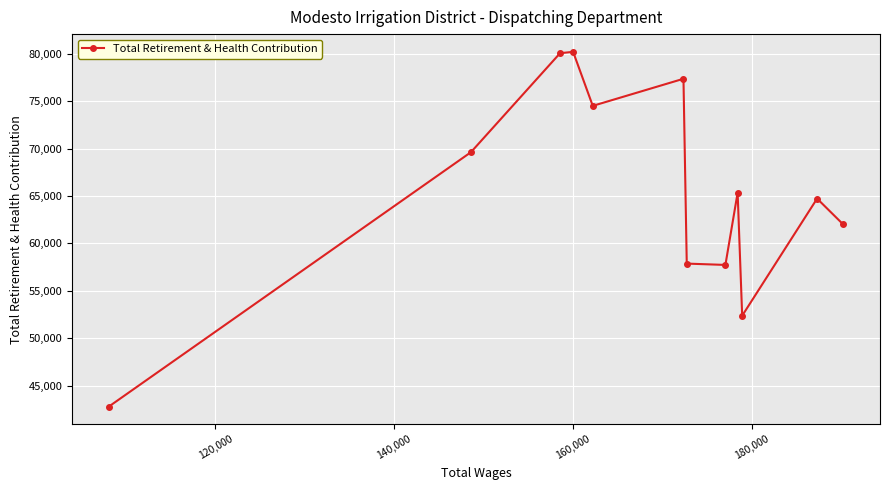

What is the greatest value displayed?

80206